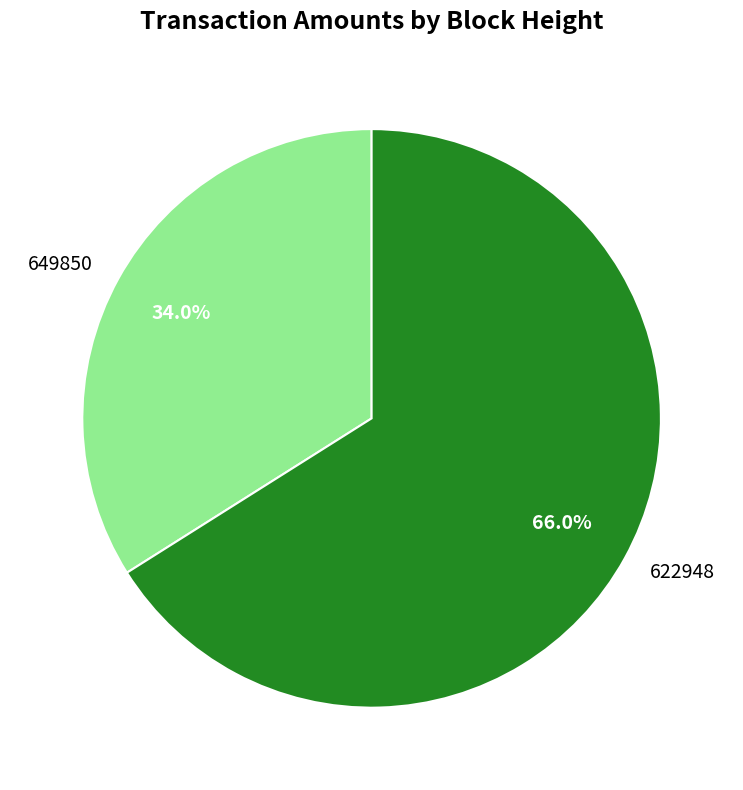

Count the number of slices in the pie.

2